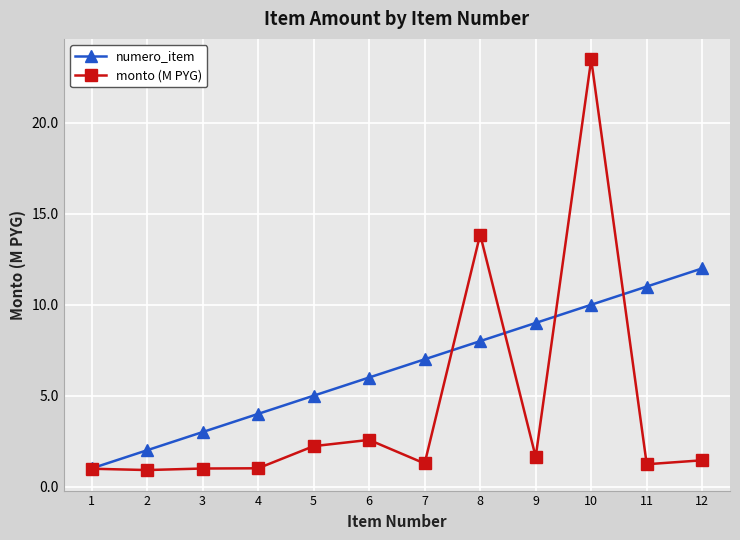

Which category has the highest value in the monto (M PYG) series?

10